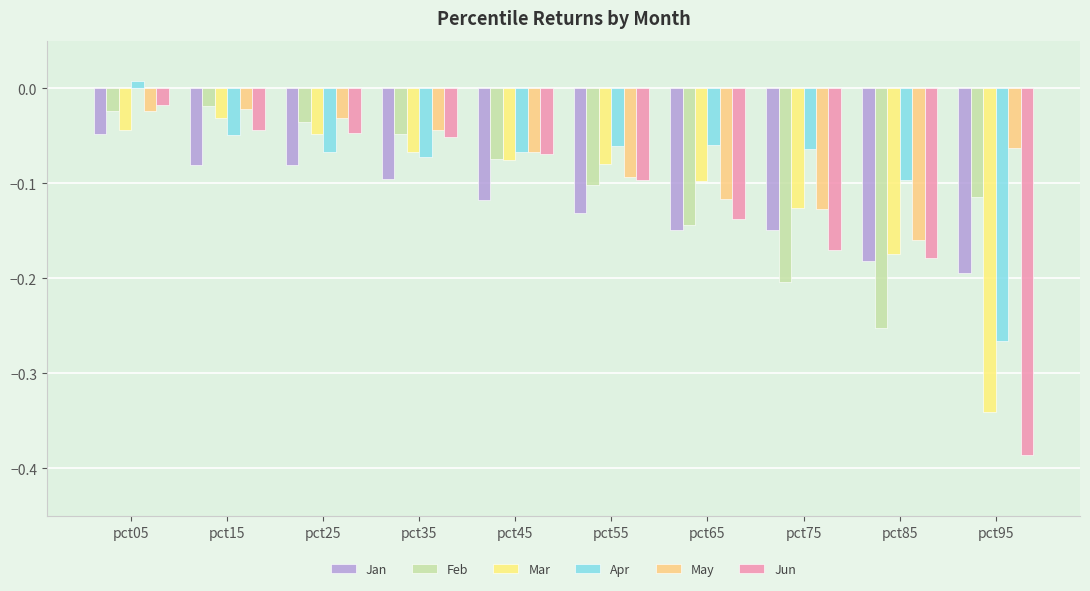

True or false: Feb has a value of -0.0 at pct35.

True